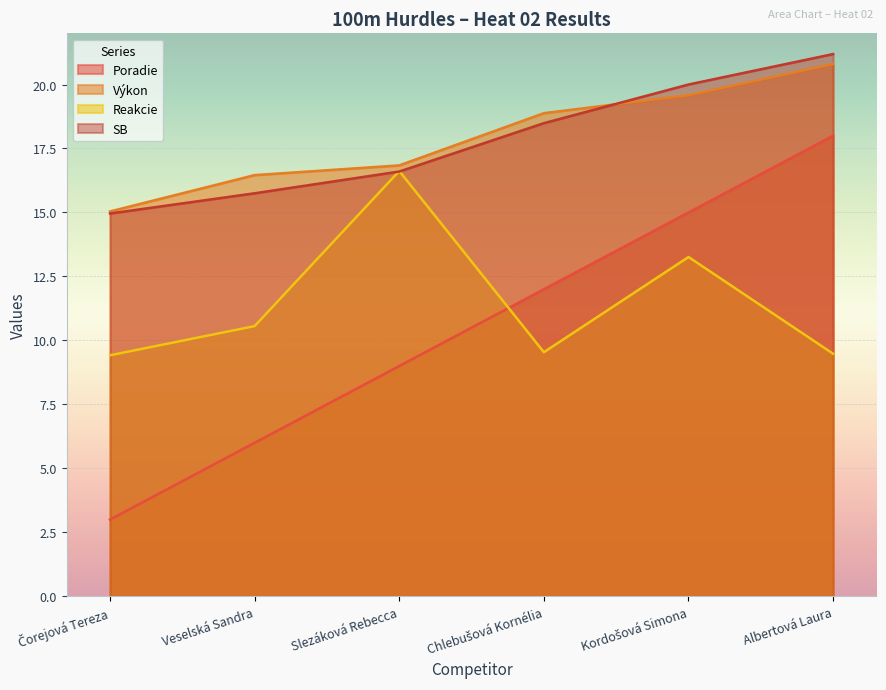

Rank the series at Veselská Sandra from lowest to highest value.

Poradie, Reakcie, SB, Výkon